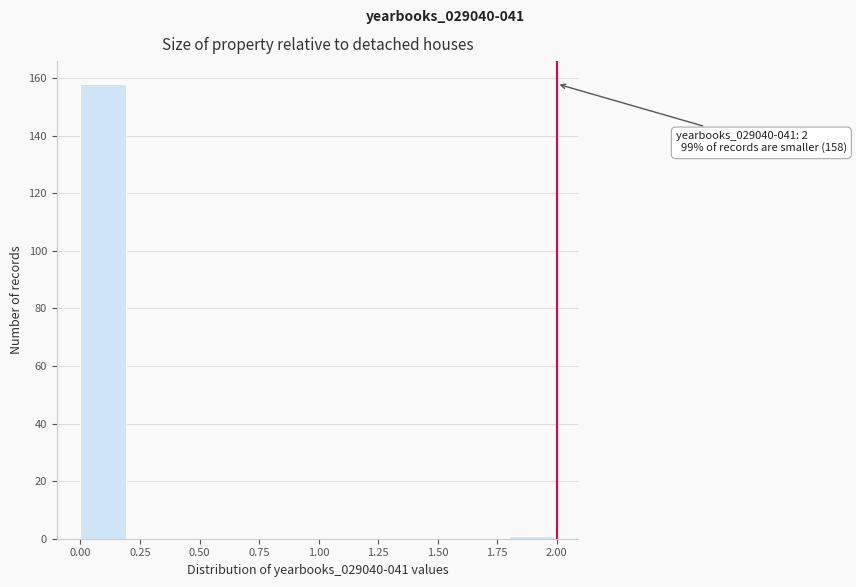

Over which range of the x-axis is the bar tallest?

0.0 to 0.2